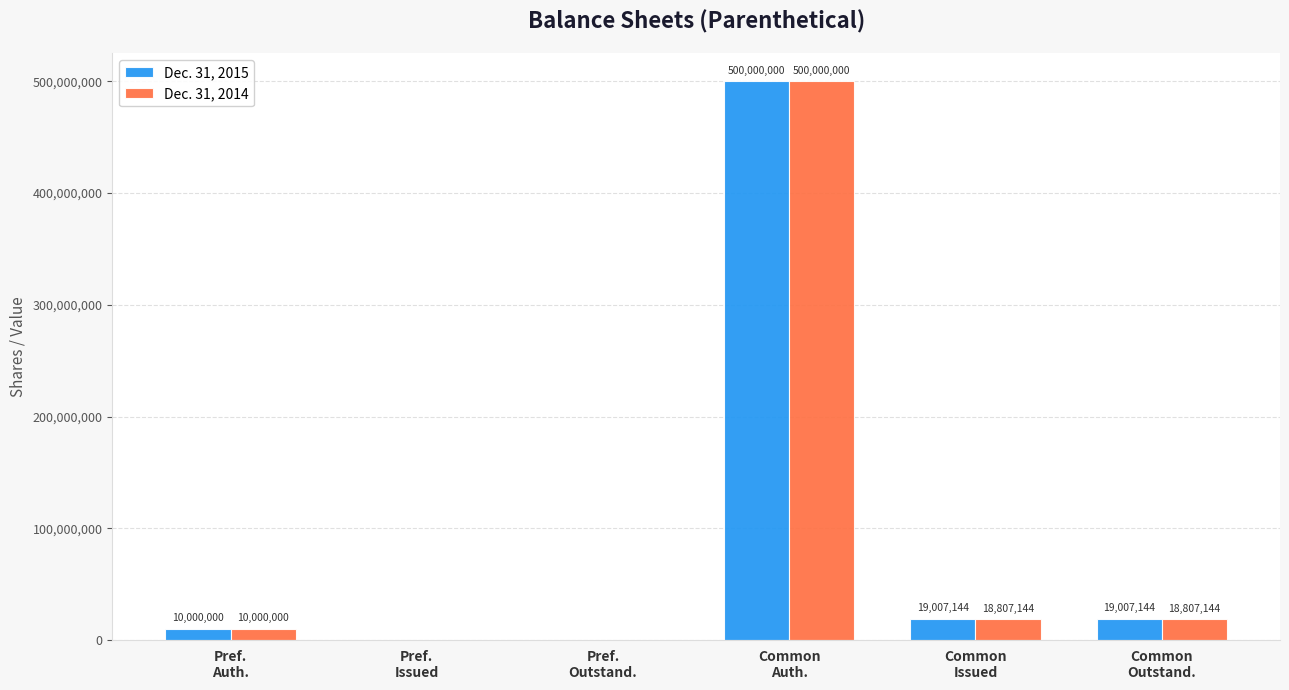

What is the highest value of the Dec. 31, 2015 series?

500000000